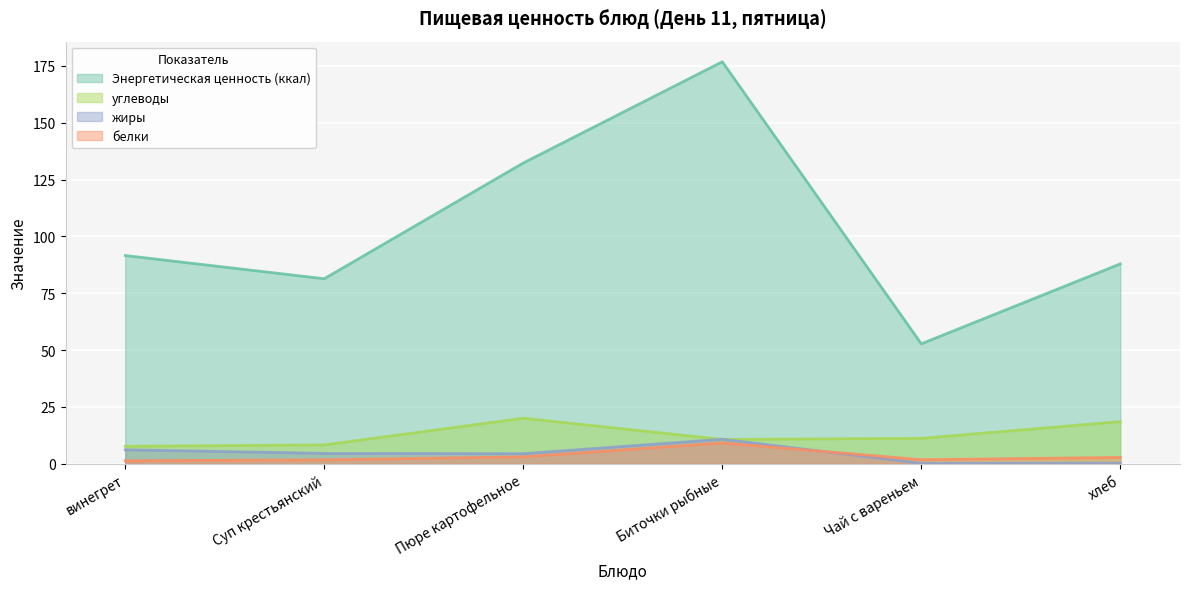

What position from the left is винегрет?

1